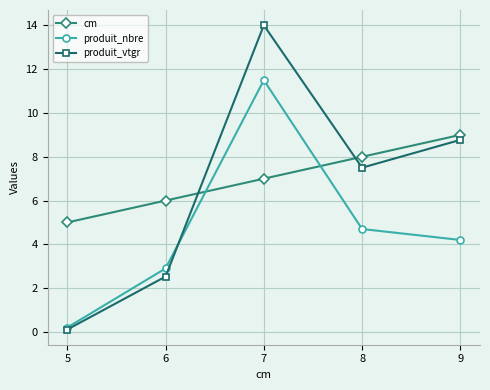

What is the greatest value displayed?

14.0